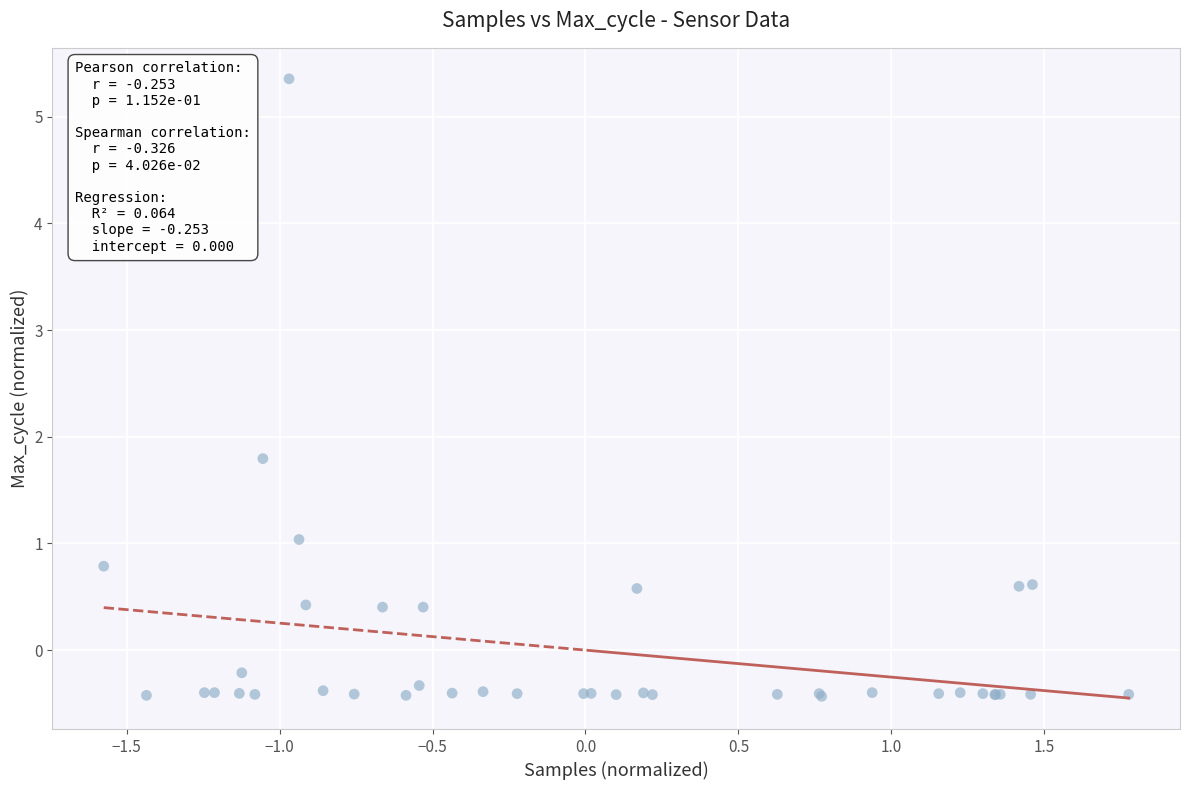

What Y value in the scatter plot is closest to 2?

1.8